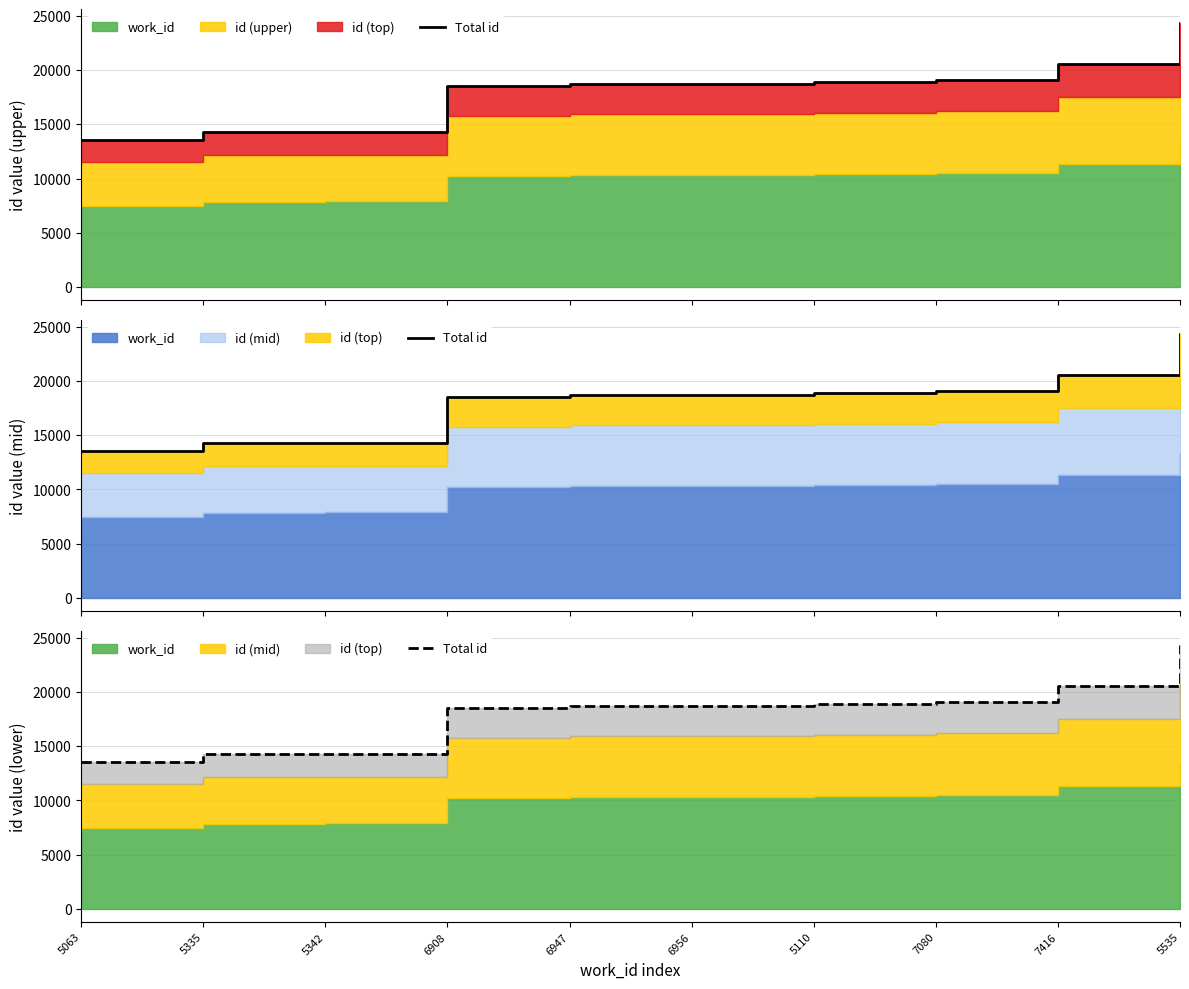

The chart shows a value of 12640 at 7416. True or false?

False